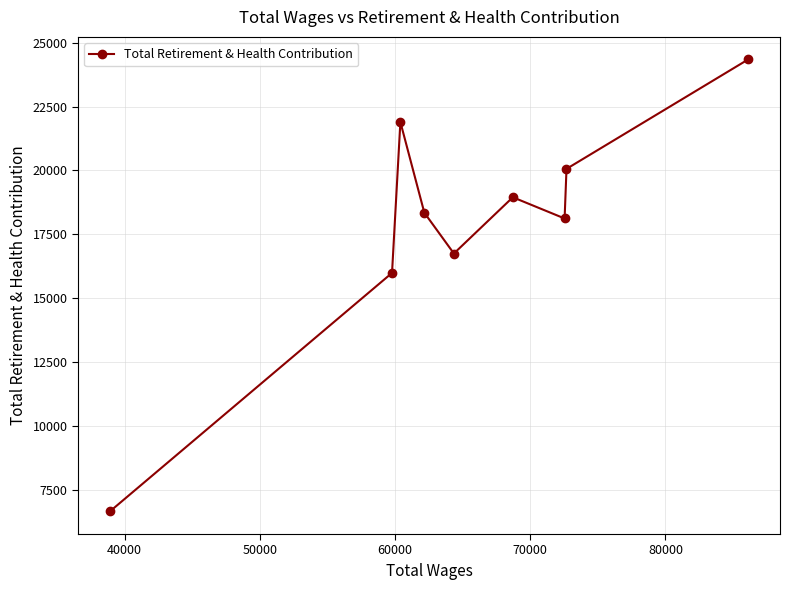

What is the value of the 1st point from the left?

6653